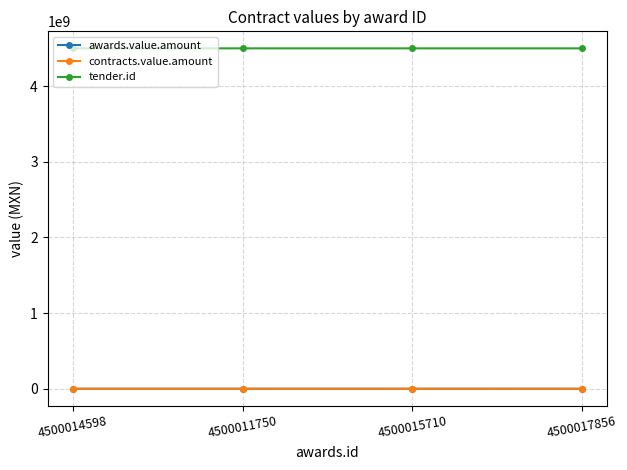

Rank the series at 4500017856 from highest to lowest value.

tender.id, awards.value.amount, contracts.value.amount